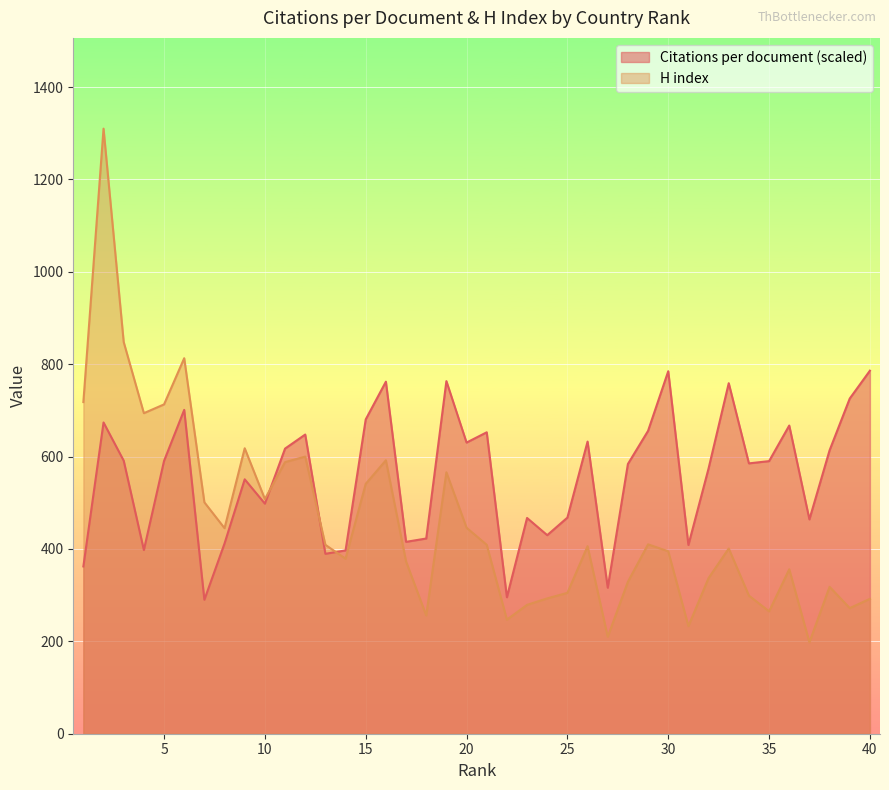

The H index series shows 540.6 at 30. True or false?

False